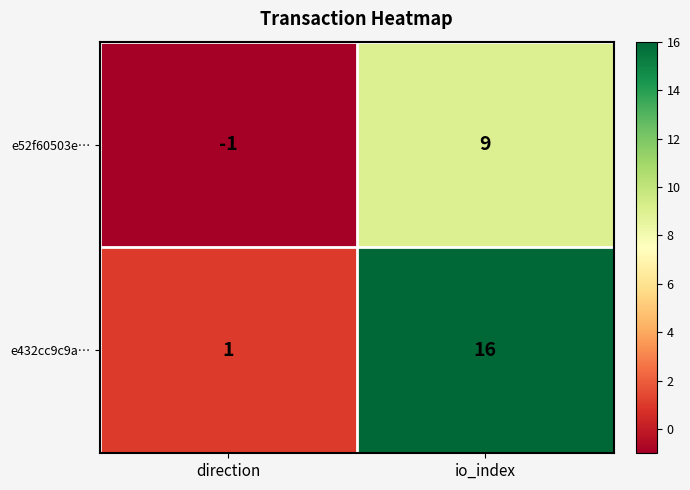

Where is e52f60503e… nearest to the value 4?

direction